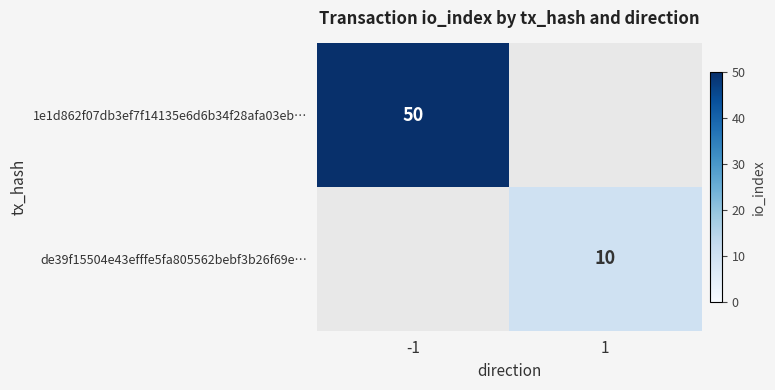

Is it true that 1e1d862f07db3ef7f14135e6d6b34f28afa03eb… equals 67 at -1?

False